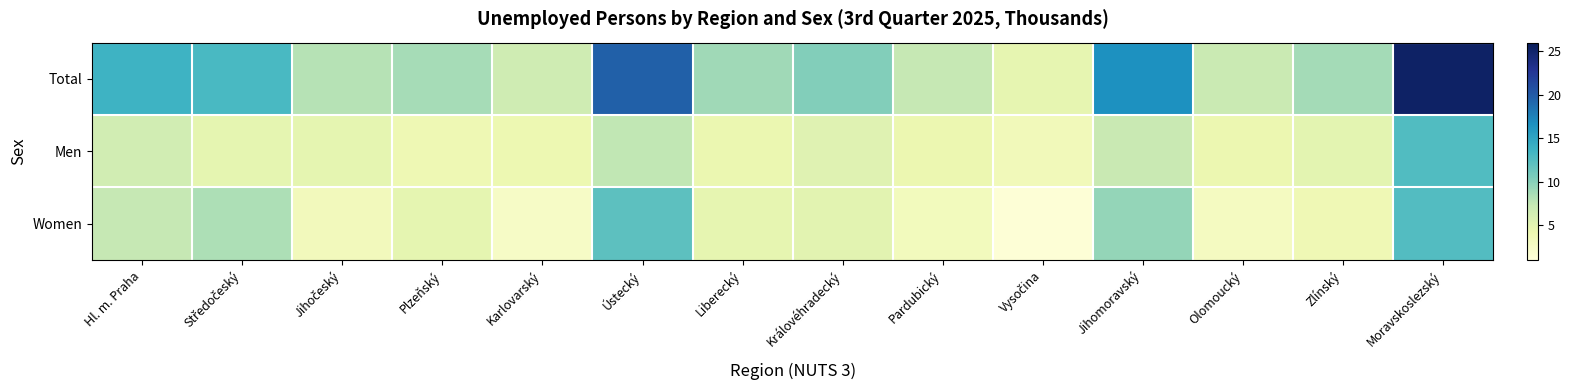

Reading right to left, what are all the values shown in this chart?

Total: Moravskoslezský=25.3	Zlínský=8.8	Olomoucký=7.0	Jihomoravský=16.5	Vysočina=4.7	Pardubický=7.3	Královéhradecký=10.2	Liberecký=8.9	Ústecký=19.6	Karlovarský=6.6	Plzeňský=8.6	Jihočeský=8.0	Středočeský=13.1	Hl. m. Praha=13.8
Men: Moravskoslezský=12.7	Zlínský=5.0	Olomoucký=4.1	Jihomoravský=7.1	Vysočina=3.4	Pardubický=4.1	Královéhradecký=5.2	Liberecký=4.2	Ústecký=7.5	Karlovarský=4.1	Plzeňský=3.9	Jihočeský=4.7	Středočeský=4.7	Hl. m. Praha=6.4
Women: Moravskoslezský=12.6	Zlínský=3.8	Olomoucký=2.9	Jihomoravský=9.4	Vysočina=1.3	Pardubický=3.2	Královéhradecký=5.0	Liberecký=4.7	Ústecký=12.1	Karlovarský=2.5	Plzeňský=4.8	Jihočeský=3.3	Středočeský=8.4	Hl. m. Praha=7.3